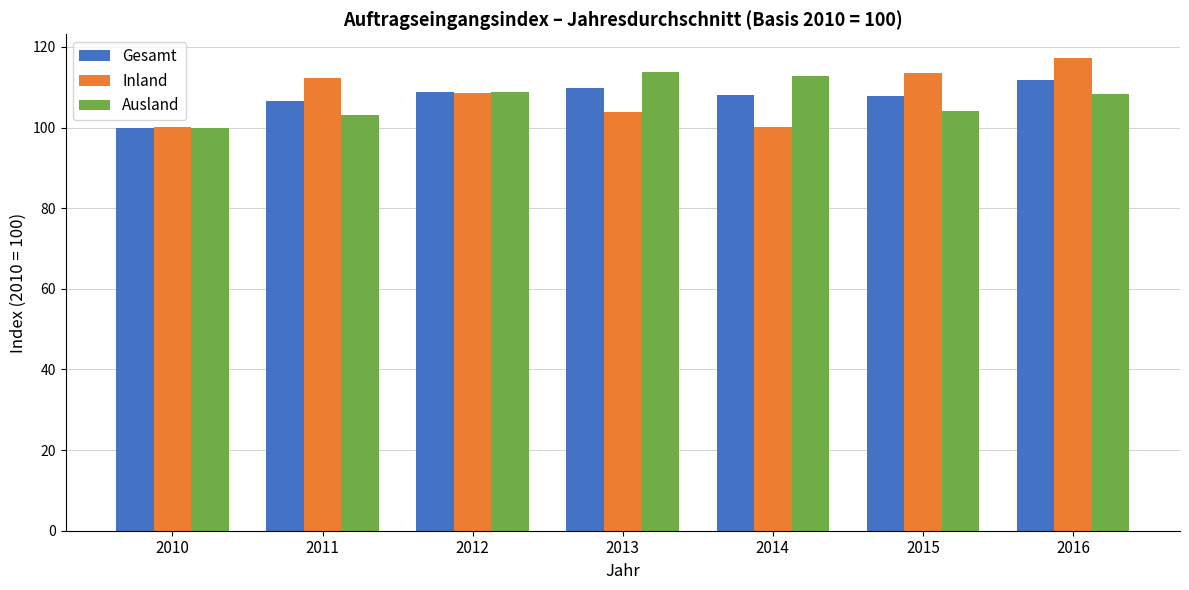

Is the value of Gesamt at 2016 greater than the value of Inland at 2016?

No